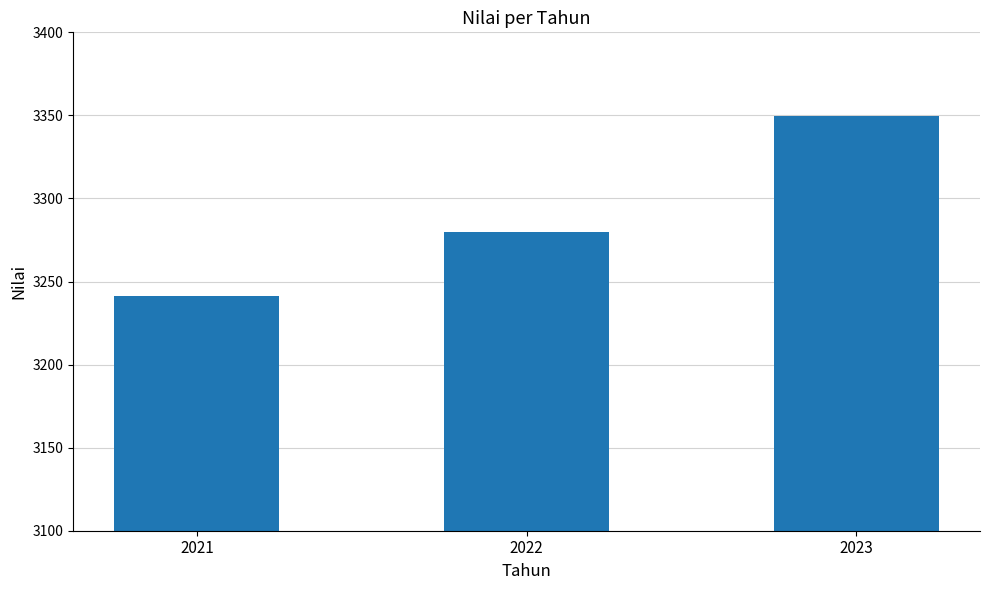

What is the sum of the values at 2022 and 2023?

6629.2